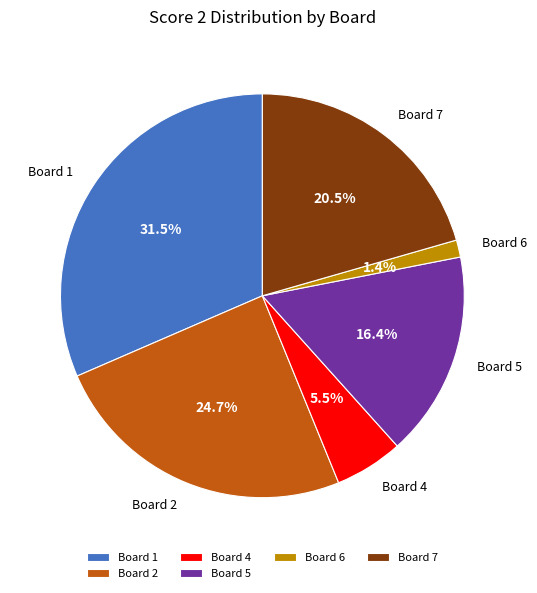

Between Board 7 and Board 2, which is larger?

Board 2